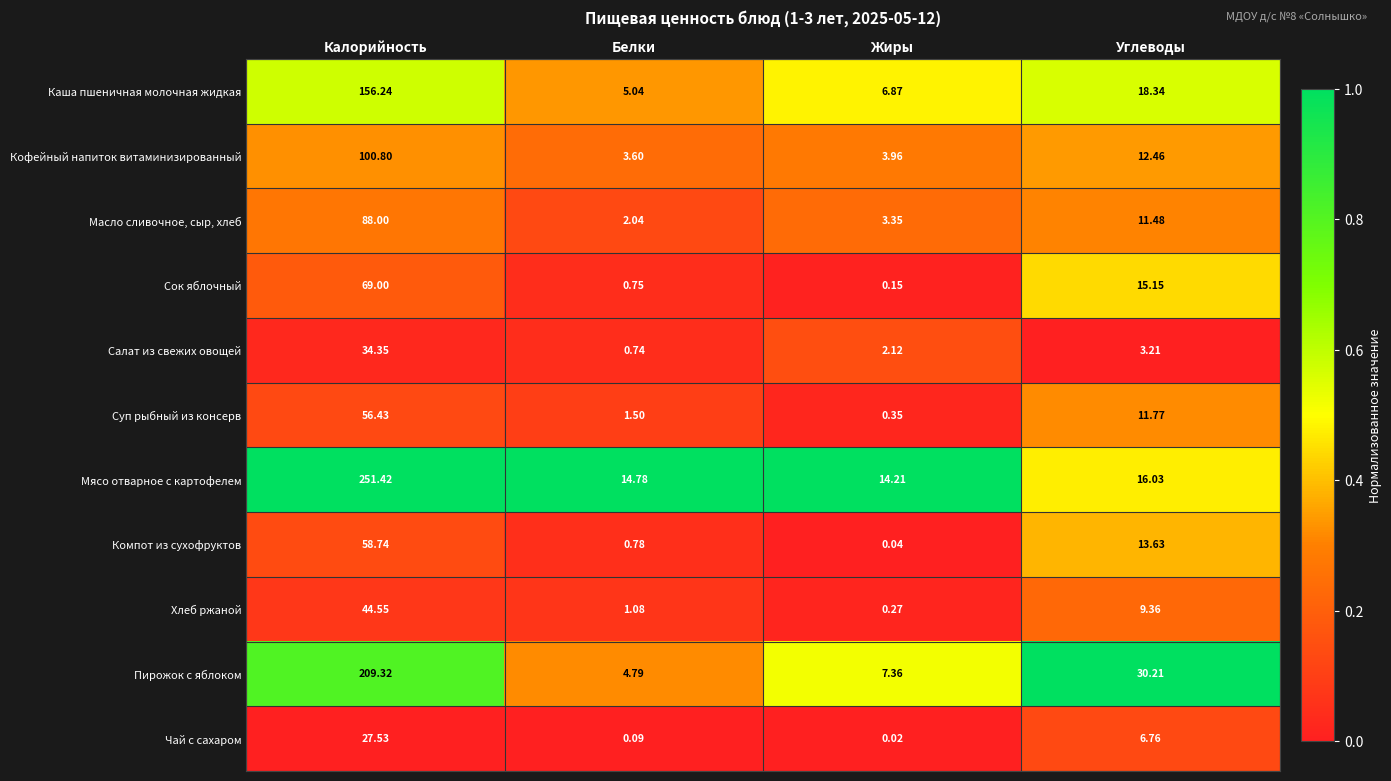

At which category does the chart reach its peak across all series?

Калорийность